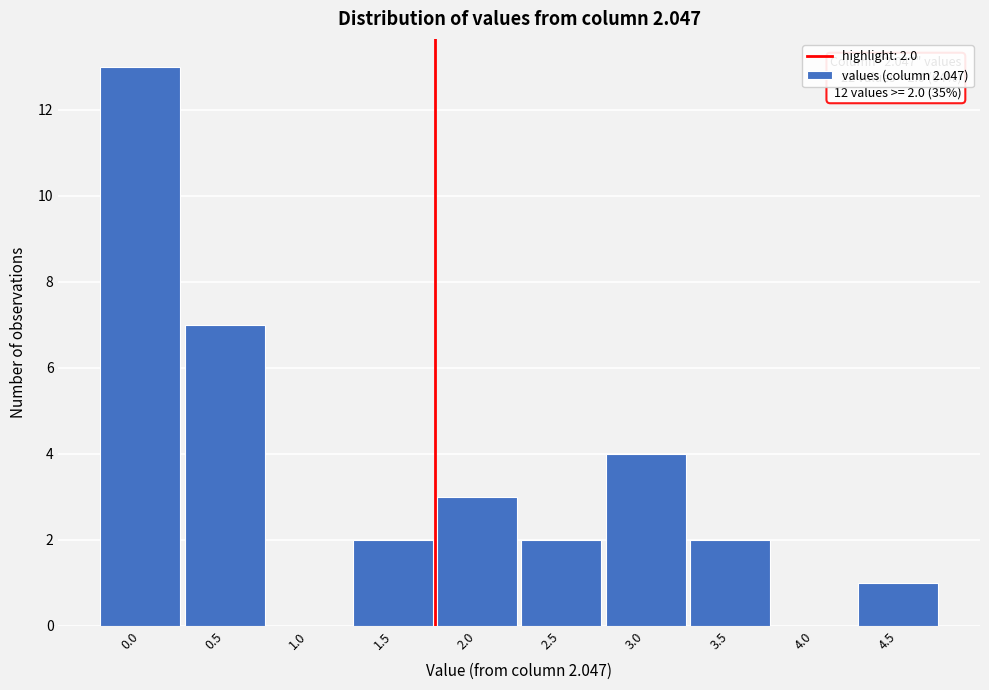

Reading left to right, extract all data points from this chart.

0.0=13	0.5=7	1.0=0	1.5=2	2.0=3	2.5=2	3.0=4	3.5=2	4.0=0	4.5=1